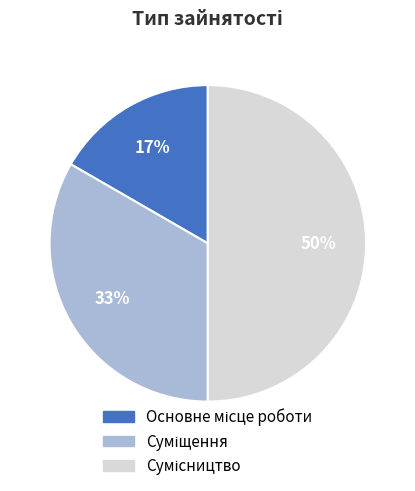

To the nearest percent, what is the difference between the largest and smallest slice percentages?

33%